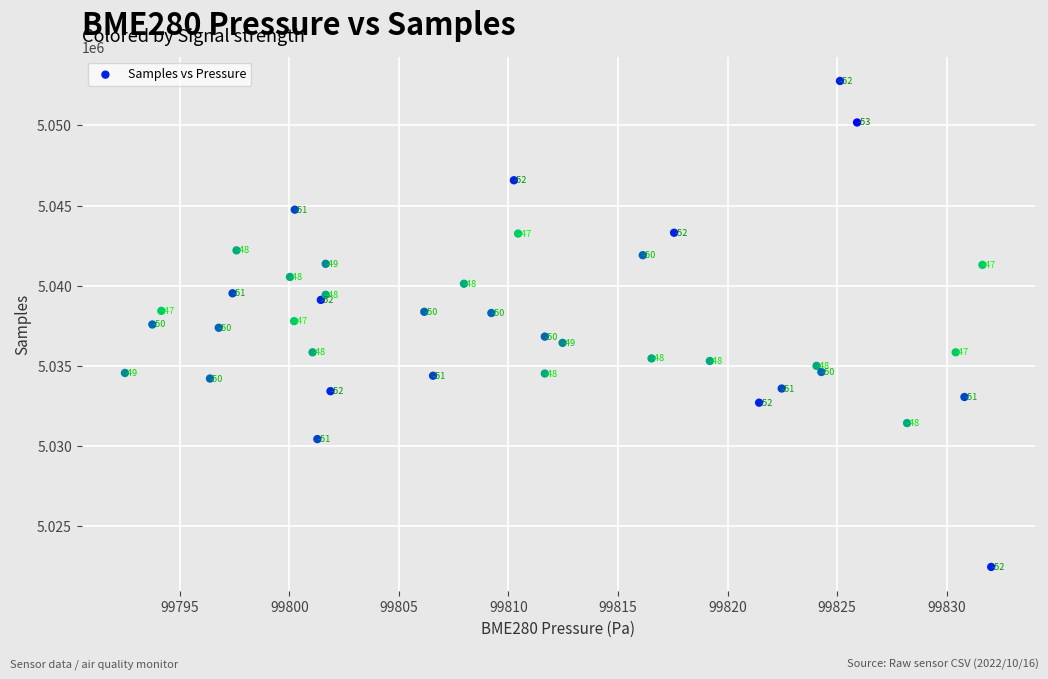

What Y value in the scatter plot is closest to 5037621?

5037588